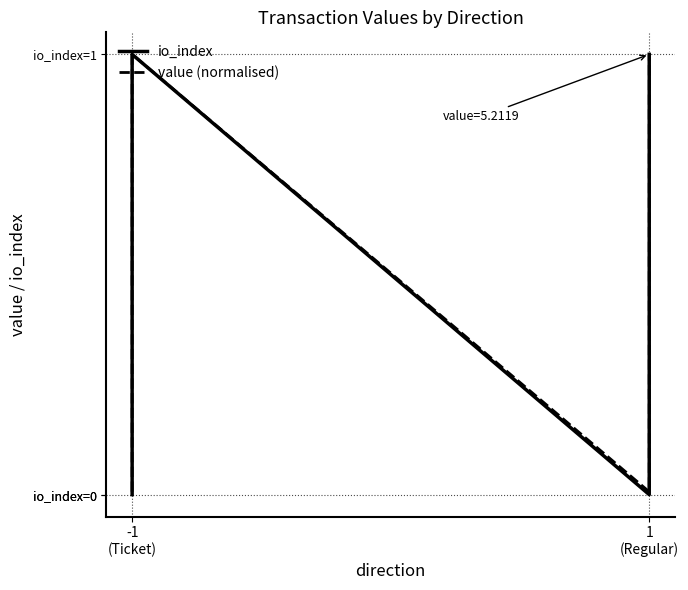

At which category is the sum across all series the highest?

-1 (Ticket)